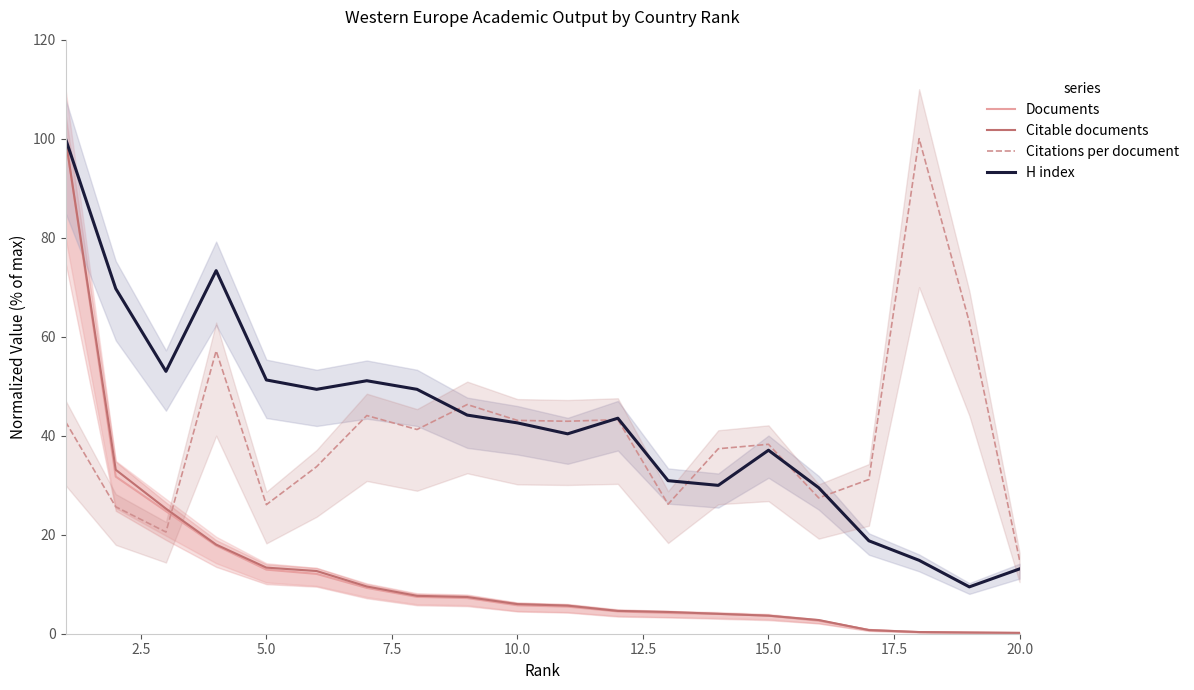

True or false: Documents and H index intersect in this chart.

False